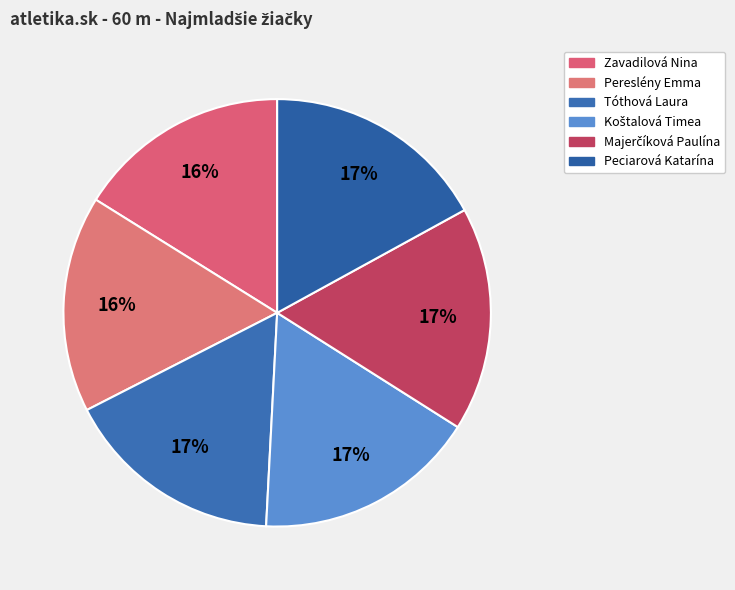

To the nearest percent, what is the difference between the largest and smallest slice percentages?

1%